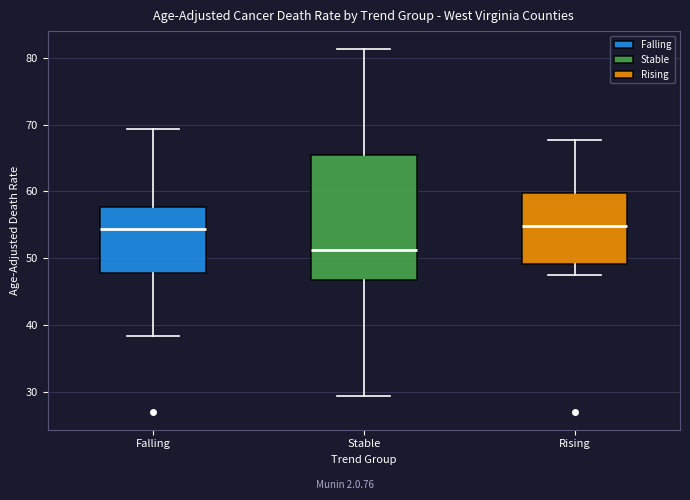

Reading left to right, transcribe this box plot: for each box, give where its median line is, the range the box spans, and where its two whiskers end, as read against the y-axis. The values are not printed on the chart, so give them approximately, as read against the axis.

Falling: median 54, box 48 to 58, whiskers 38 to 69
Stable: median 51, box 47 to 65, whiskers 29 to 81
Rising: median 55, box 49 to 60, whiskers 47 to 68